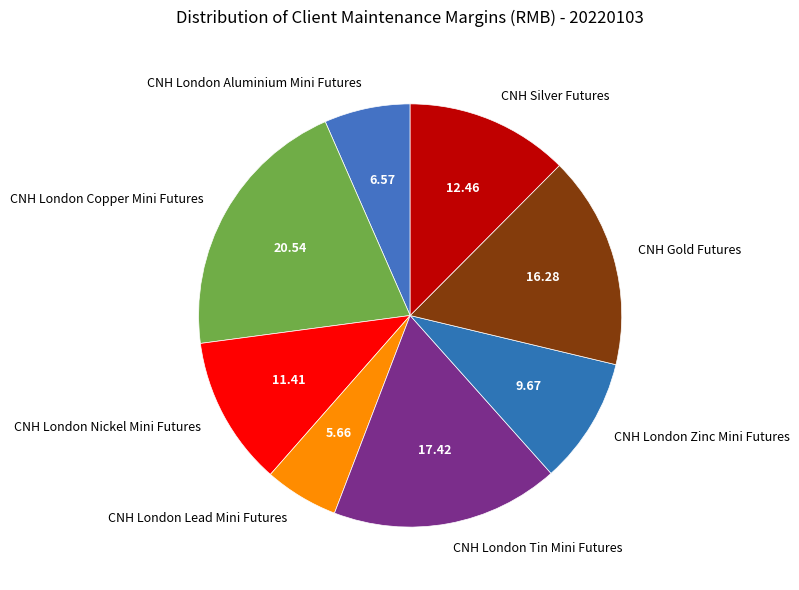

Rank the categories by value from highest to lowest.

CNH London Copper Mini Futures, CNH London Tin Mini Futures, CNH Gold Futures, CNH Silver Futures, CNH London Nickel Mini Futures, CNH London Zinc Mini Futures, CNH London Aluminium Mini Futures, CNH London Lead Mini Futures